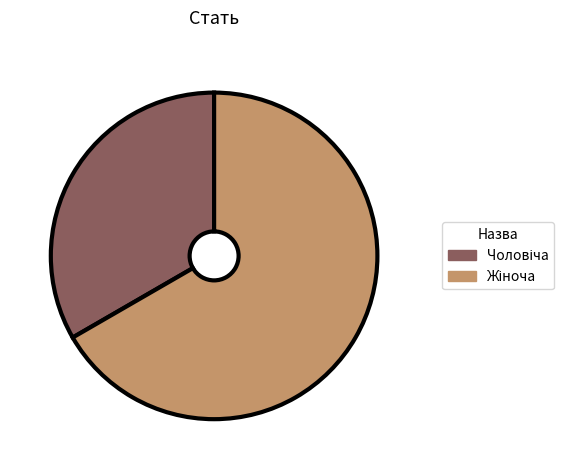

Is there any slice that represents more than half of the pie?

Yes